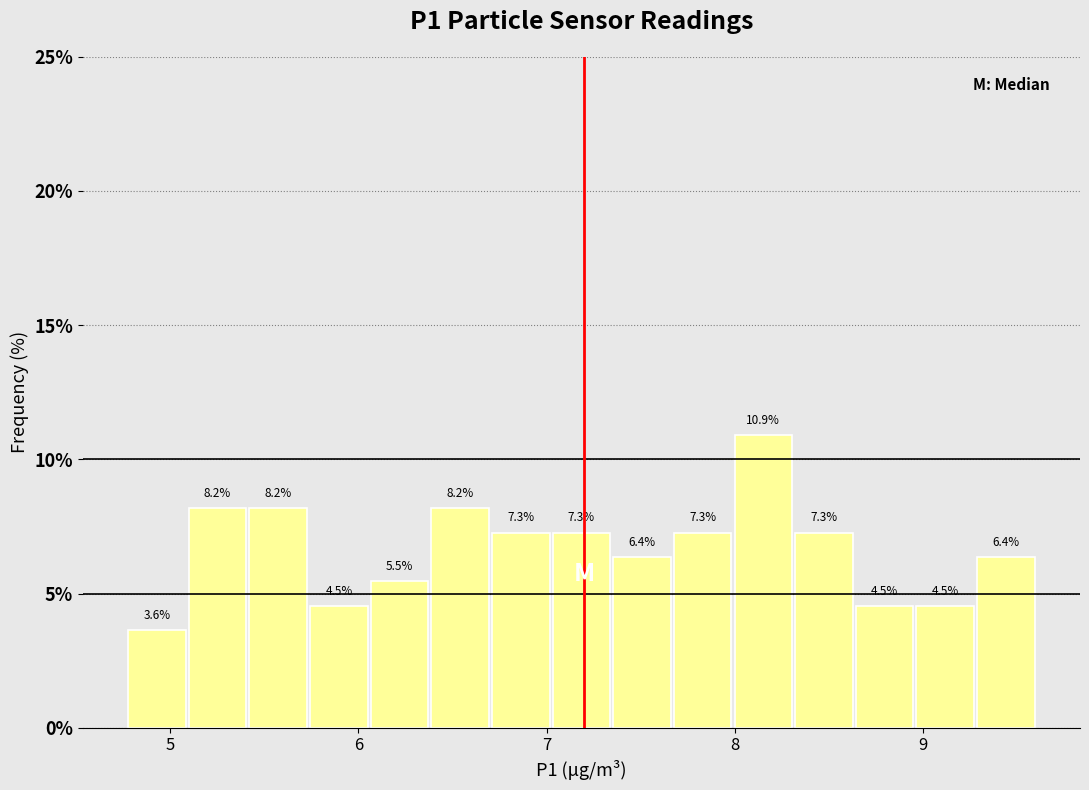

Around what value on the x-axis is the tallest bar? Give the approximate position of its centre, as read against the axis.

8.2